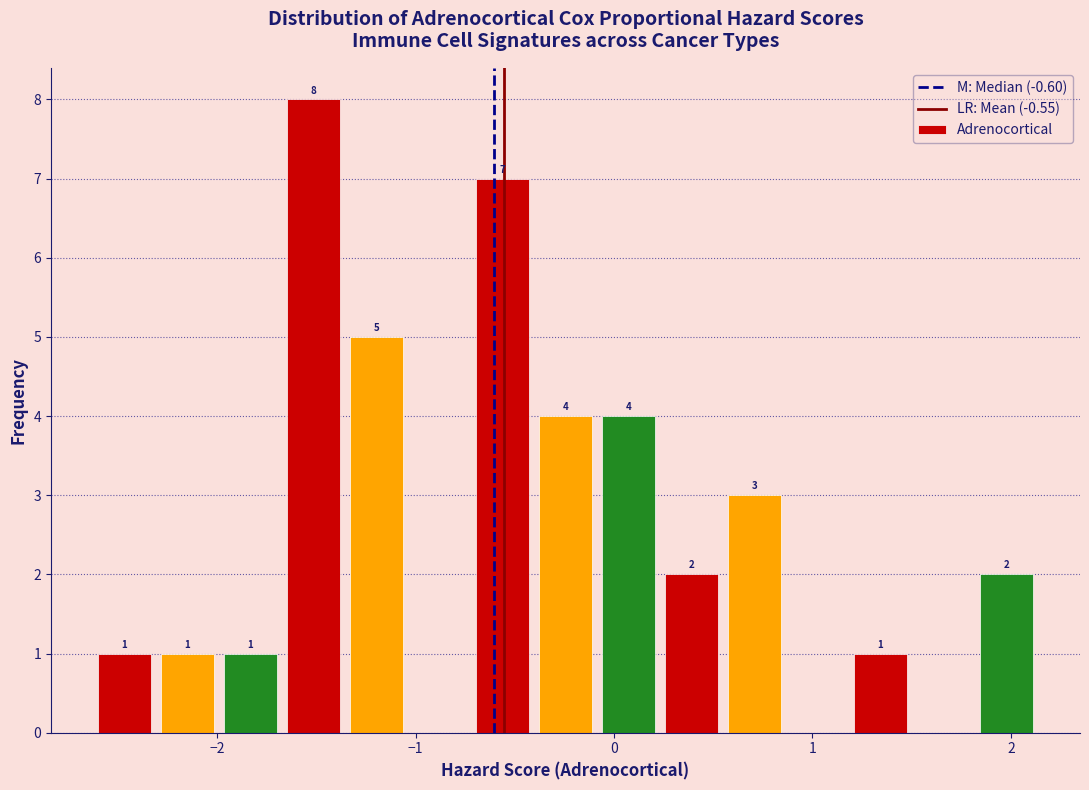

Around what value on the x-axis is the tallest bar? Give the approximate position of its centre, as read against the axis.

-1.5